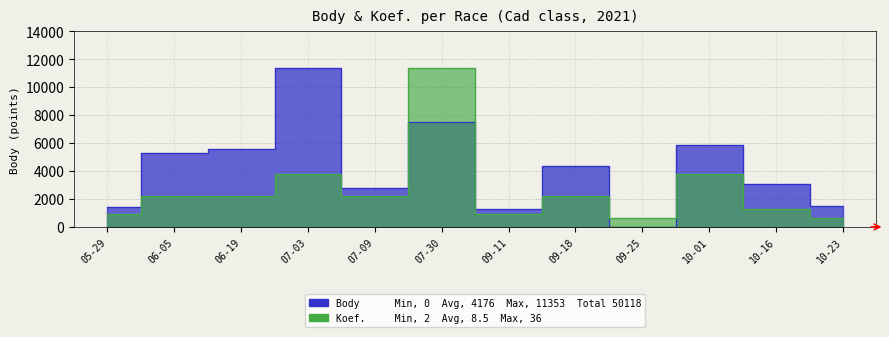

How many lines are shown in the chart?

2